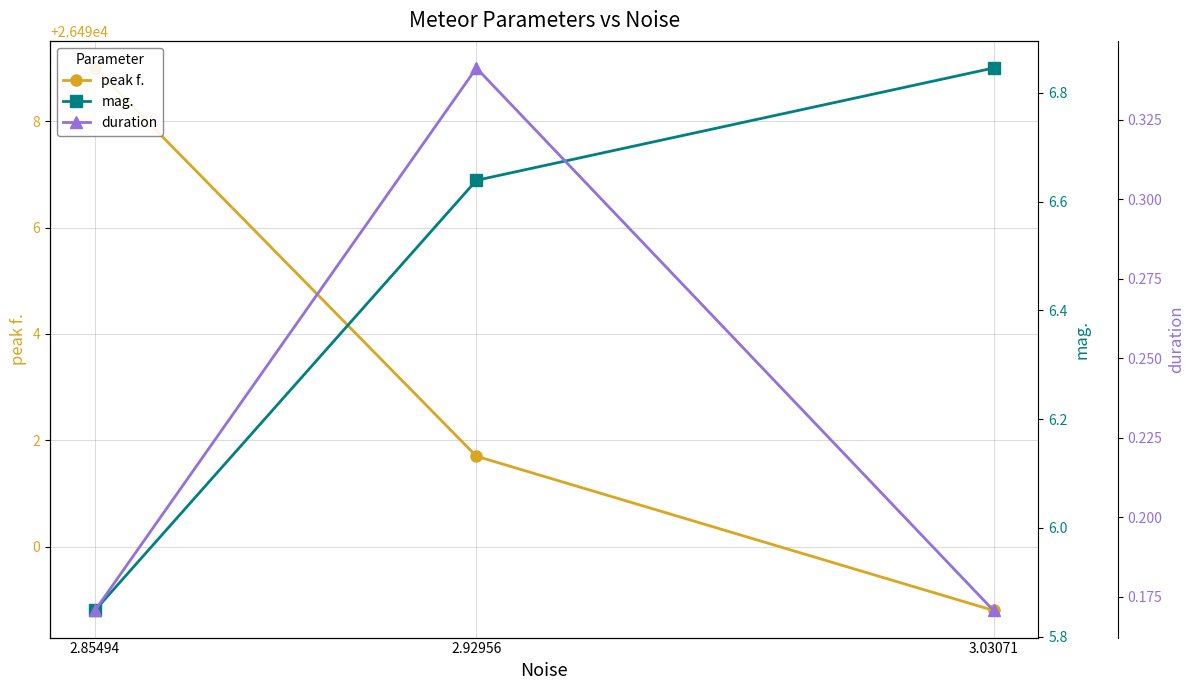

How many distinct data groups are displayed?

3